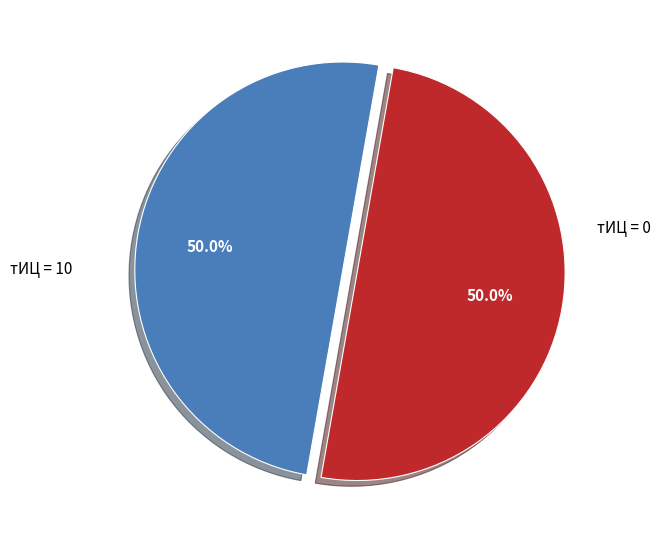

How many slices are in this pie chart?

2